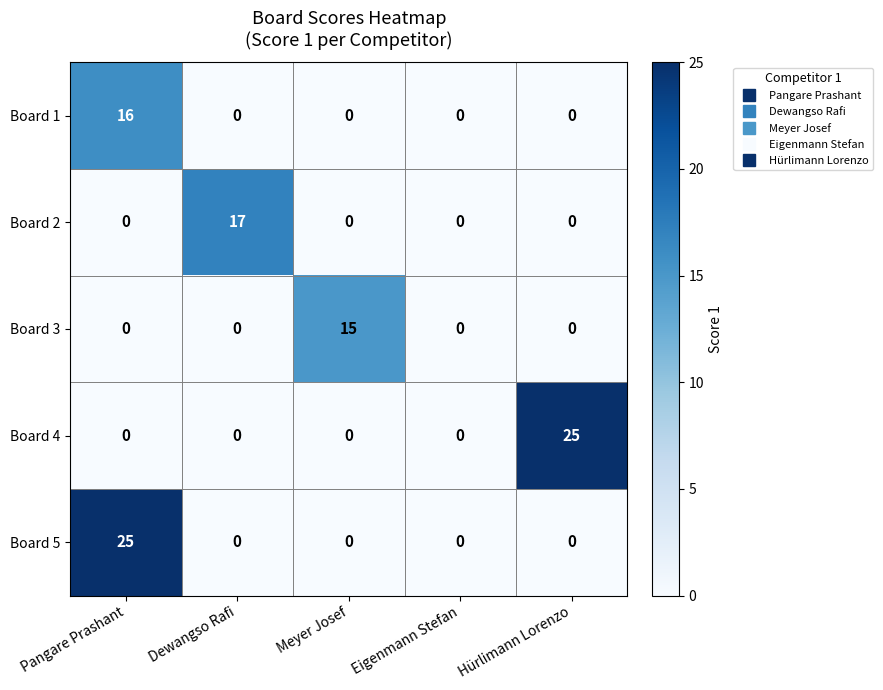

Reading left to right, transcribe all the data shown in this chart.

Board 1: 16	0	0	0	0
Board 2: 0	17	0	0	0
Board 3: 0	0	15	0	0
Board 4: 0	0	0	0	25
Board 5: 25	0	0	0	0